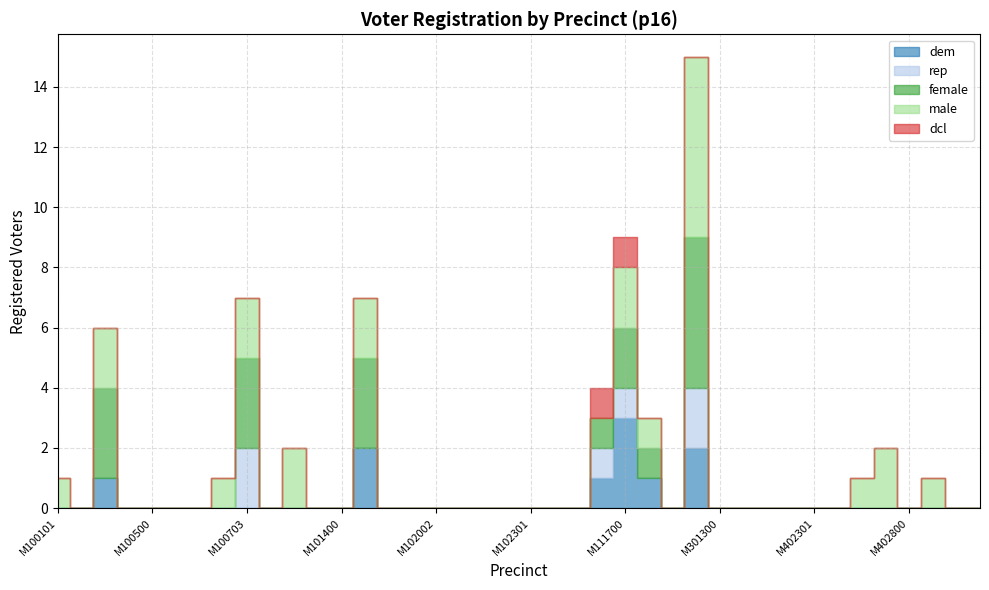

Where do male and dcl first cross each other?

M102304 and M111700